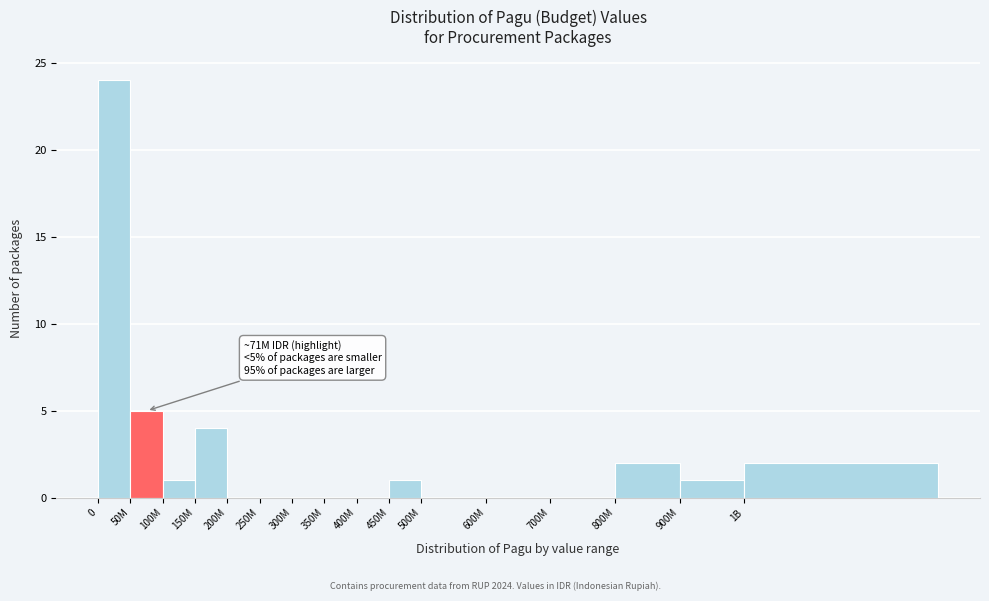

Reading left to right, extract all data points from this chart.

0=24	50M=5	100M=1	150M=4	200M=0	250M=0	300M=0	350M=0	400M=0	450M=1	500M=0	600M=0	700M=0	800M=2	900M=1	1B=2